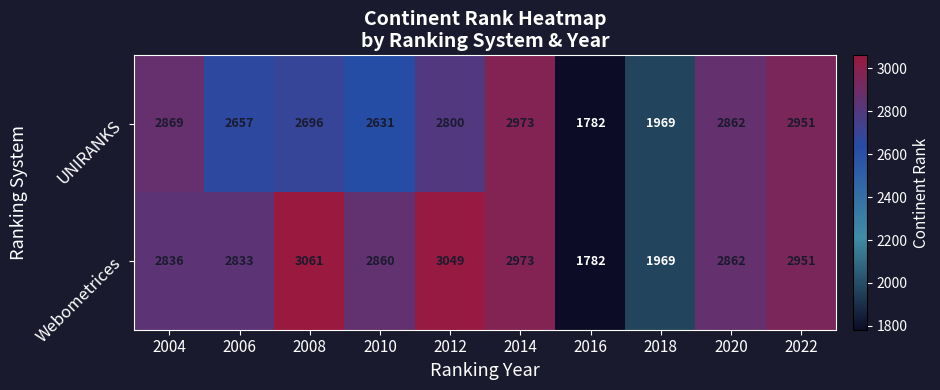

Which label corresponds to the largest value in the chart?

2008